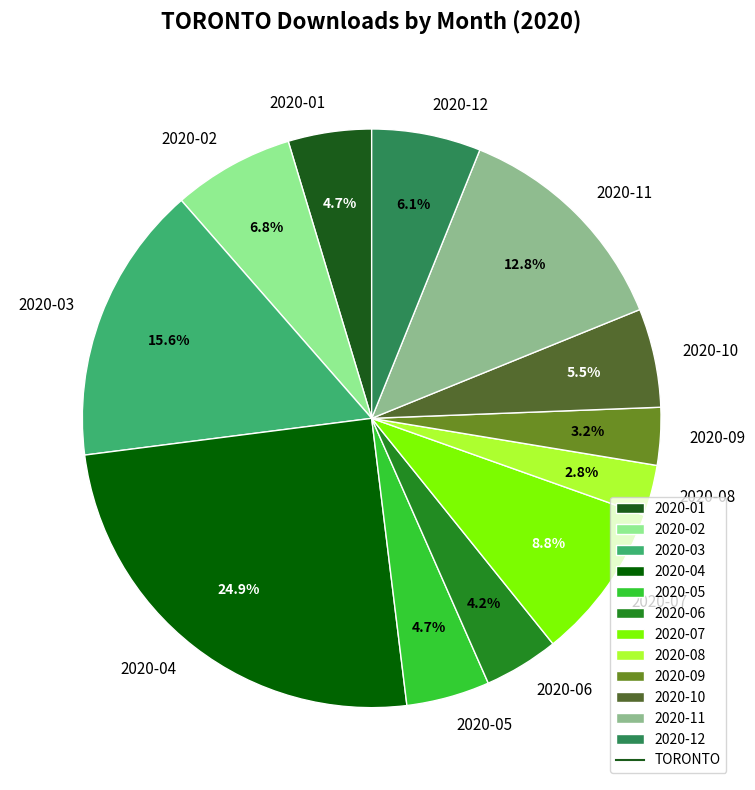

What is the ratio of the value at 2020-09 to the value at 2020-04?

0.1